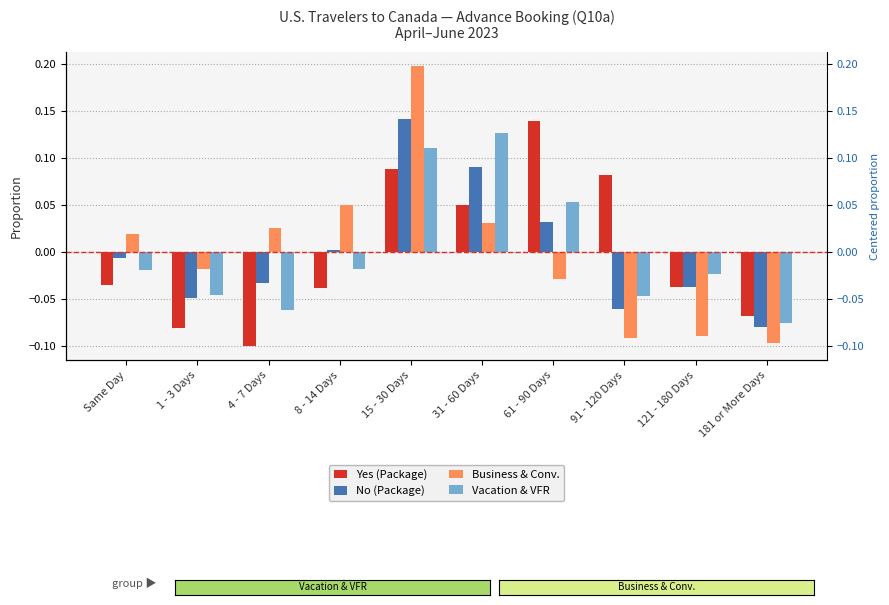

How many data points in Yes (Package) are less than 0?

6